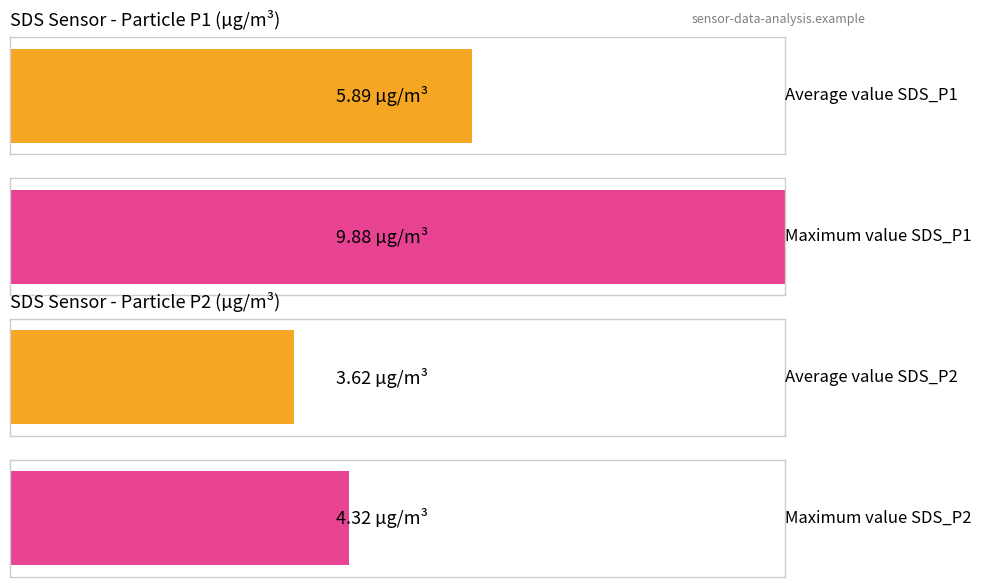

What is the highest value of the SDS_P1 series?

9.9